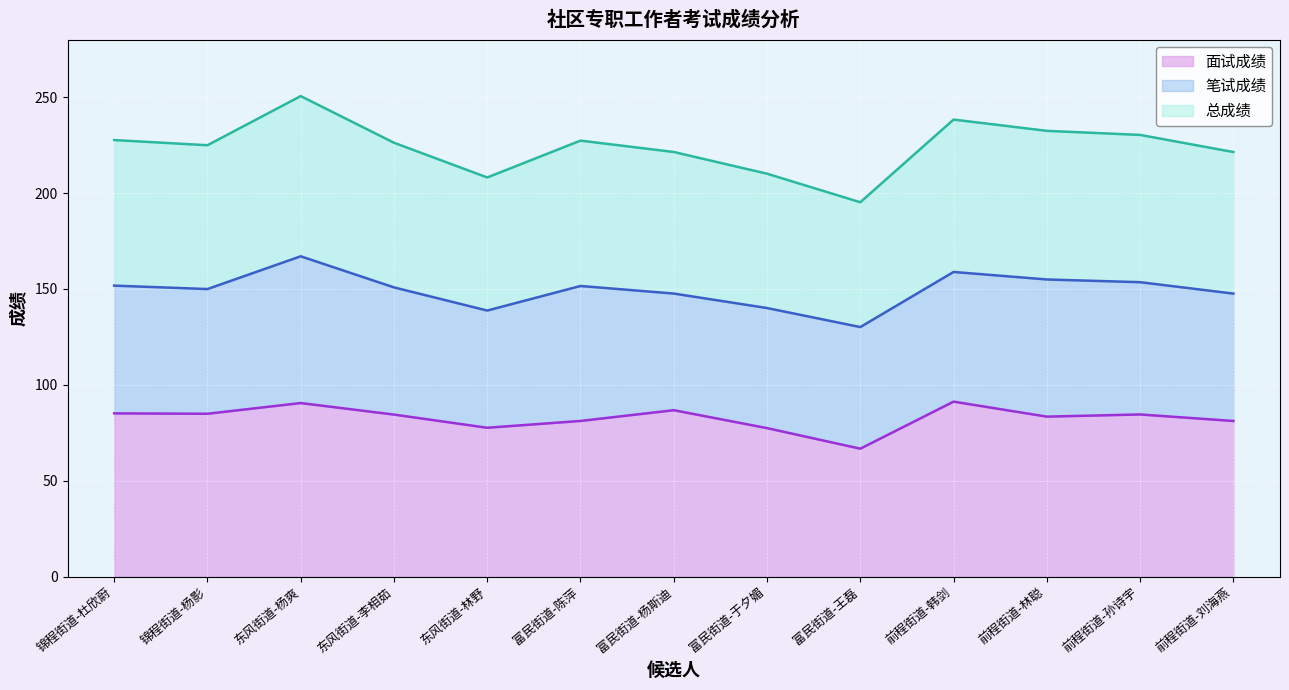

Where is 总成绩 nearest to the value 222?

富民街道-杨斯迪